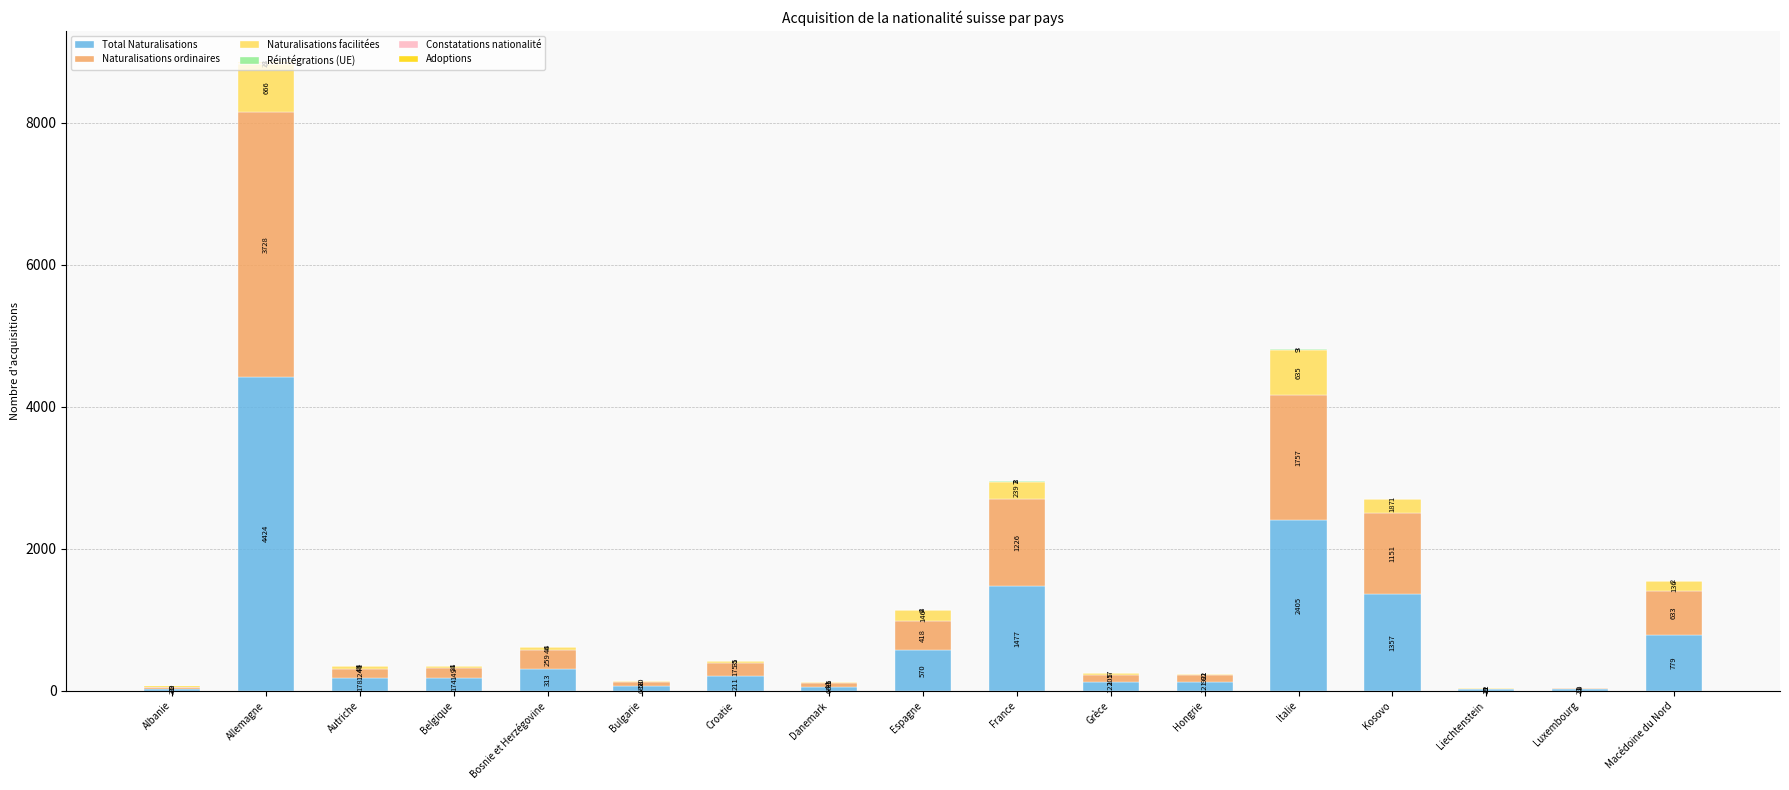

At which label does Total Naturalisations reach its peak?

Allemagne